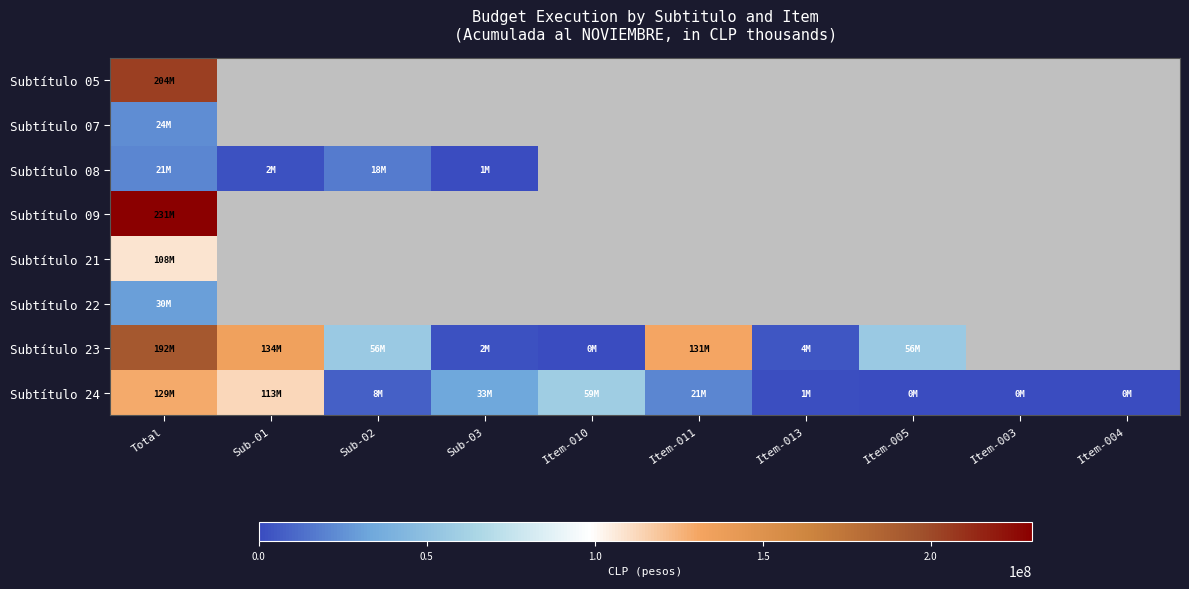

How many values in Subtítulo 07 are above zero?

1